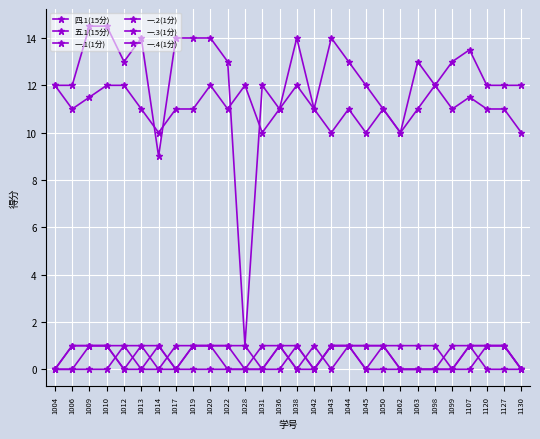

True or false: 五.1(15分) has more than 0 interior local peaks.

True